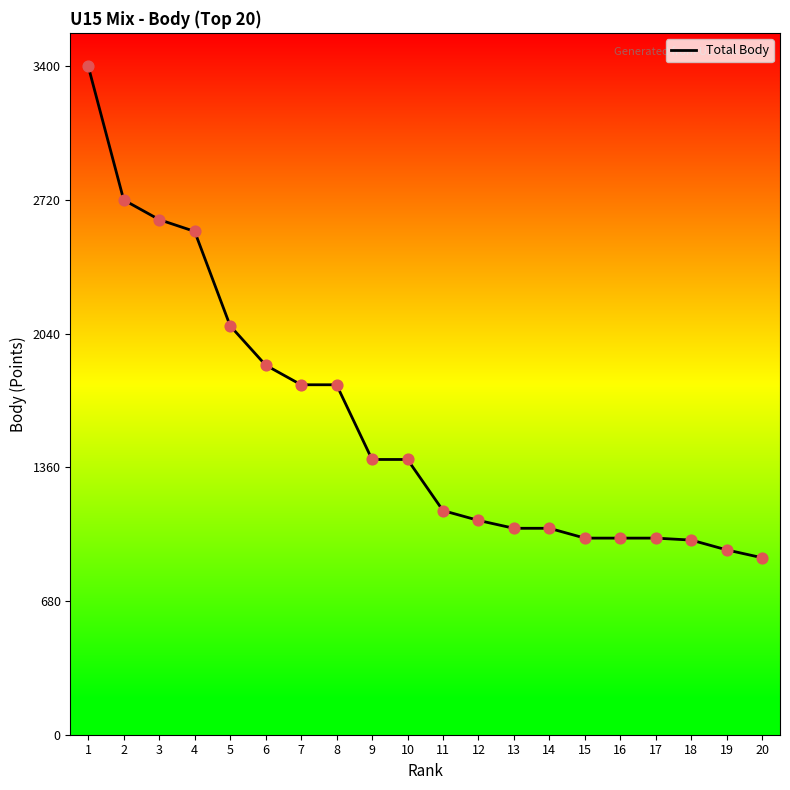

Between 2 and 4, which is larger?

2